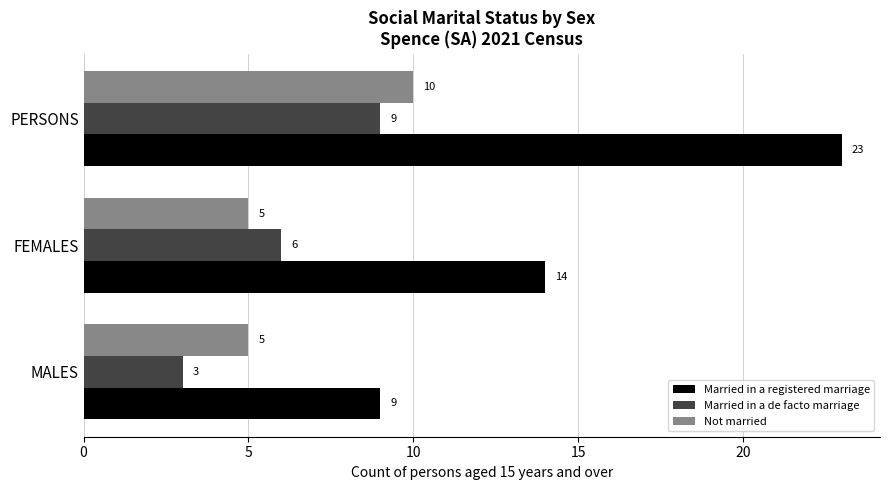

Which series changed the most between MALES and PERSONS?

Married in a registered marriage